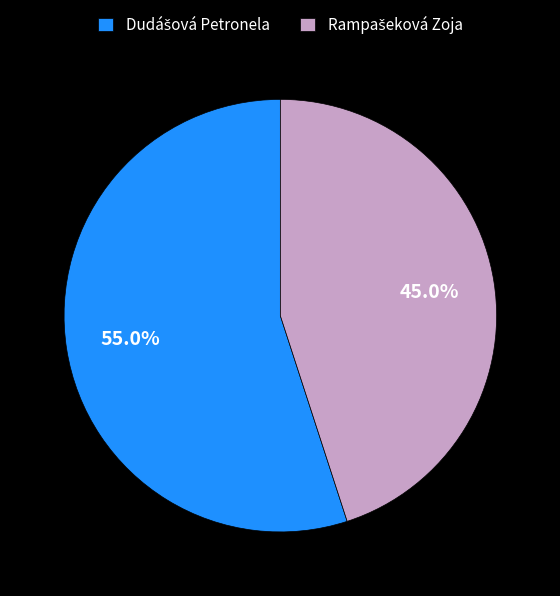

To the nearest percent, what percentage of the pie is Rampašeková Zoja?

45%